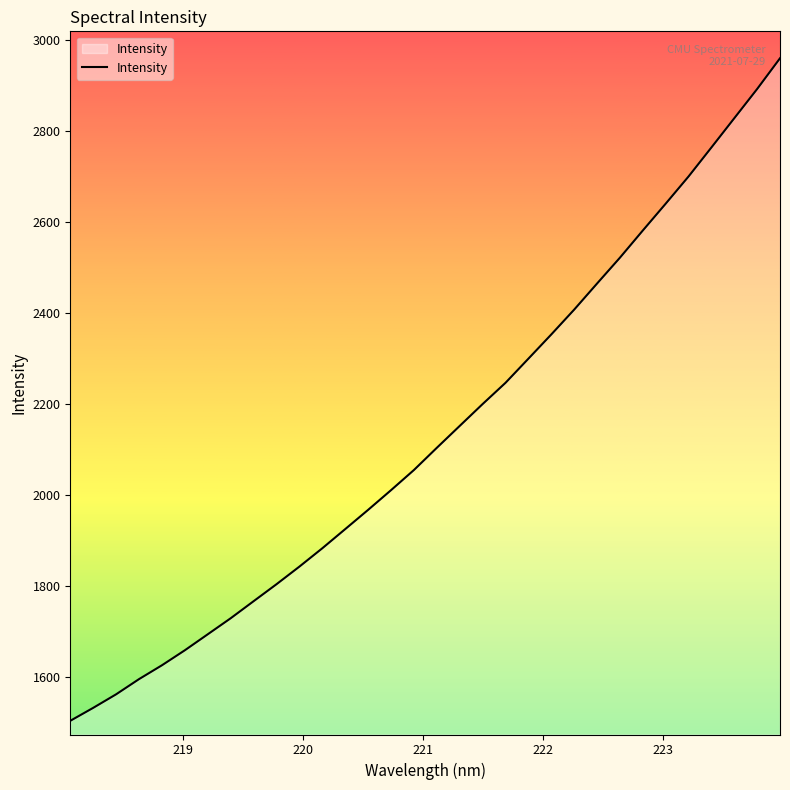

What is the minimum value shown in the chart?

1504.2